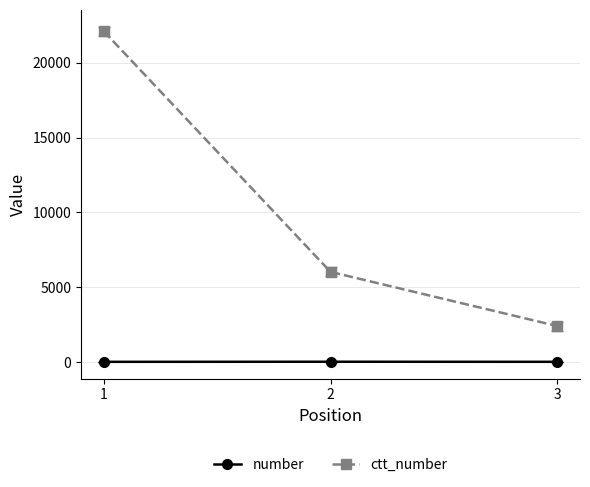

List the series in order of their overall mean, highest first.

ctt_number, number